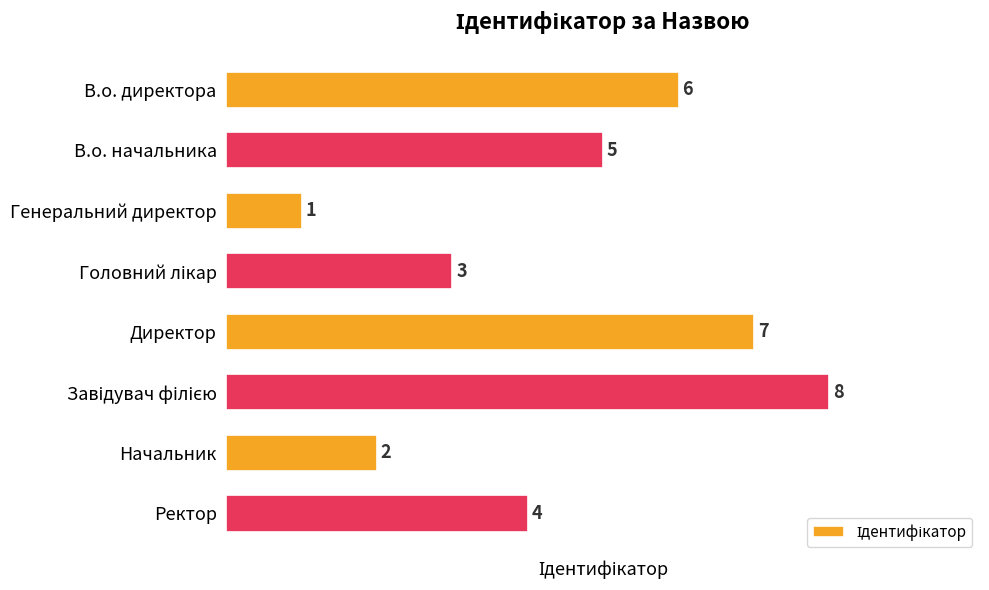

What position from the bottom is Директор?

4